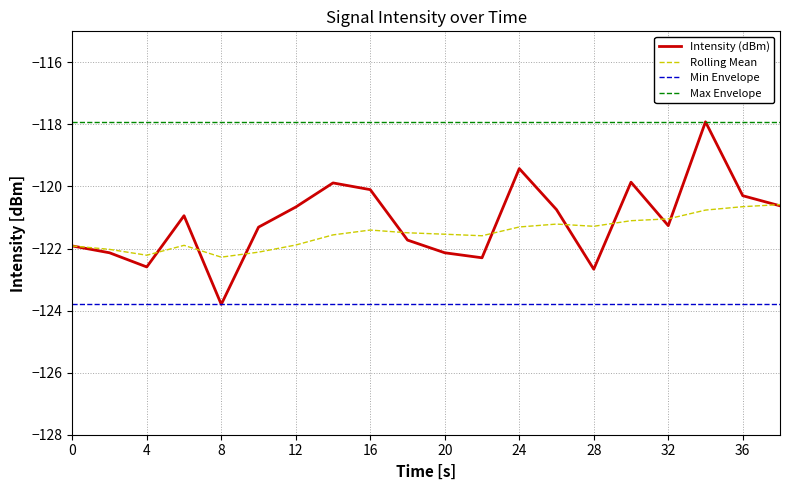

What is the maximum value shown in the chart?

-117.9